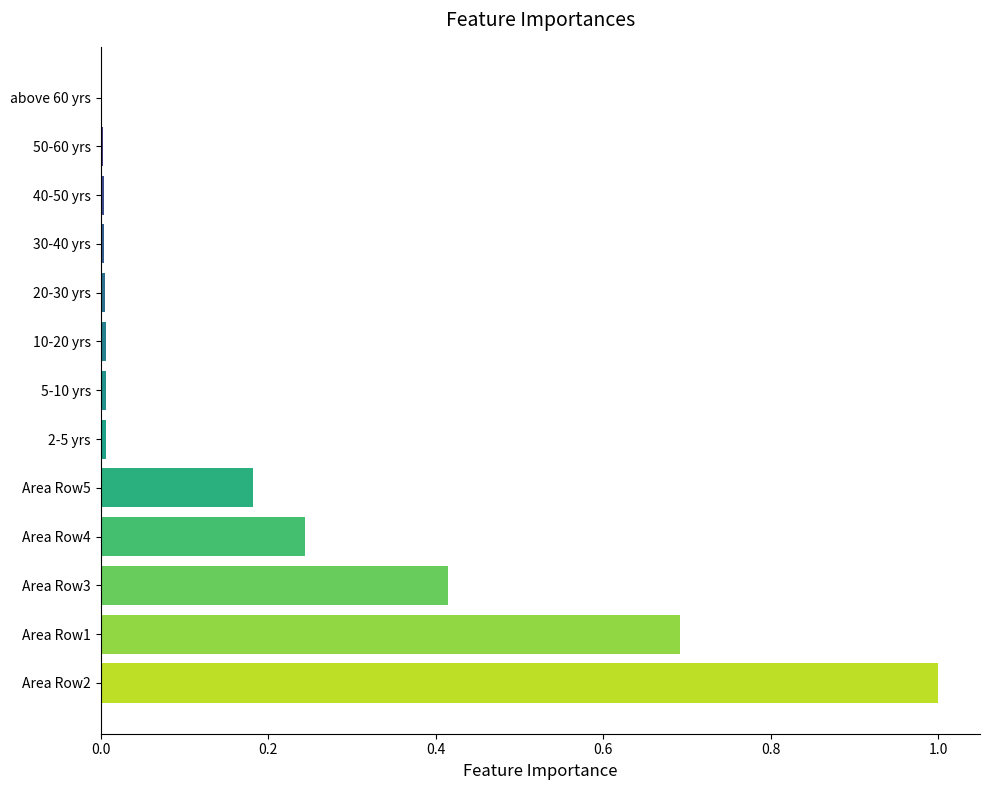

Which category has the highest value across all series?

Area Row2